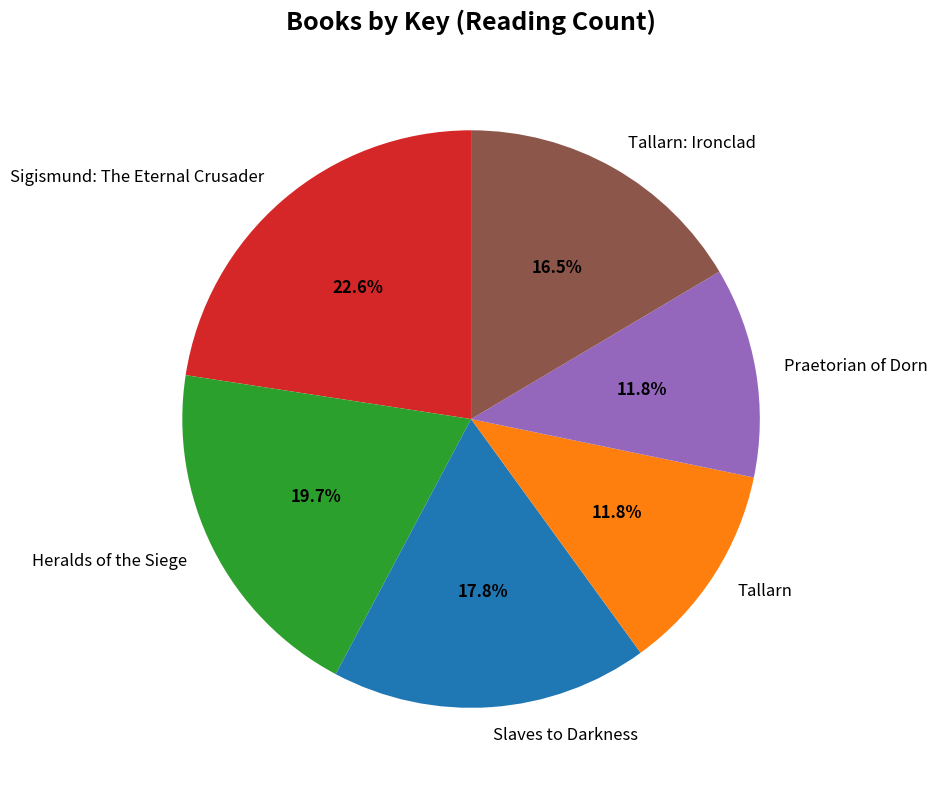

What portion of the pie excludes Sigismund: The Eternal Crusader?

77.4%